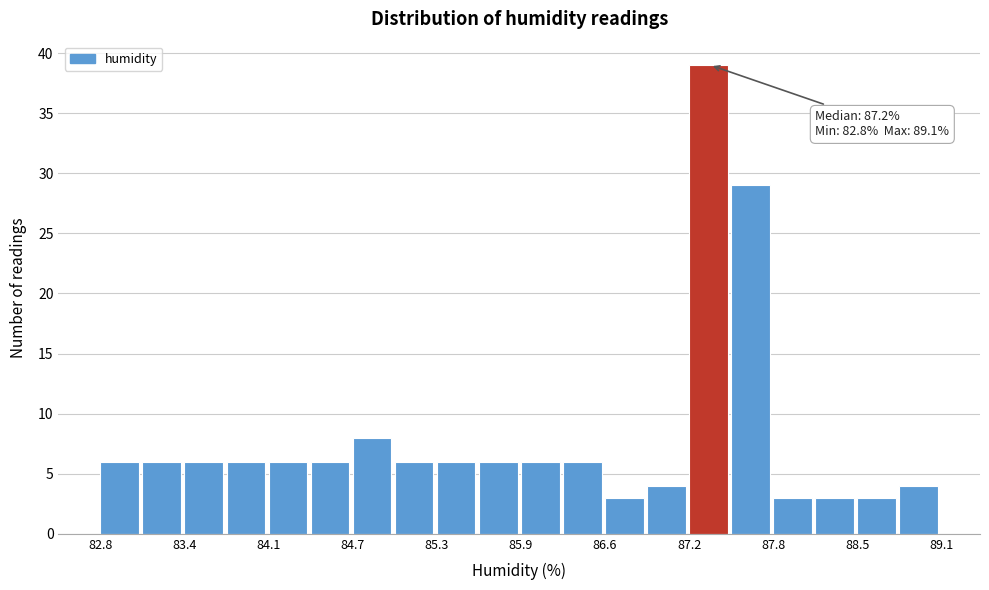

Read against the x-axis, roughly where is the centre of the tallest bar?

87.4